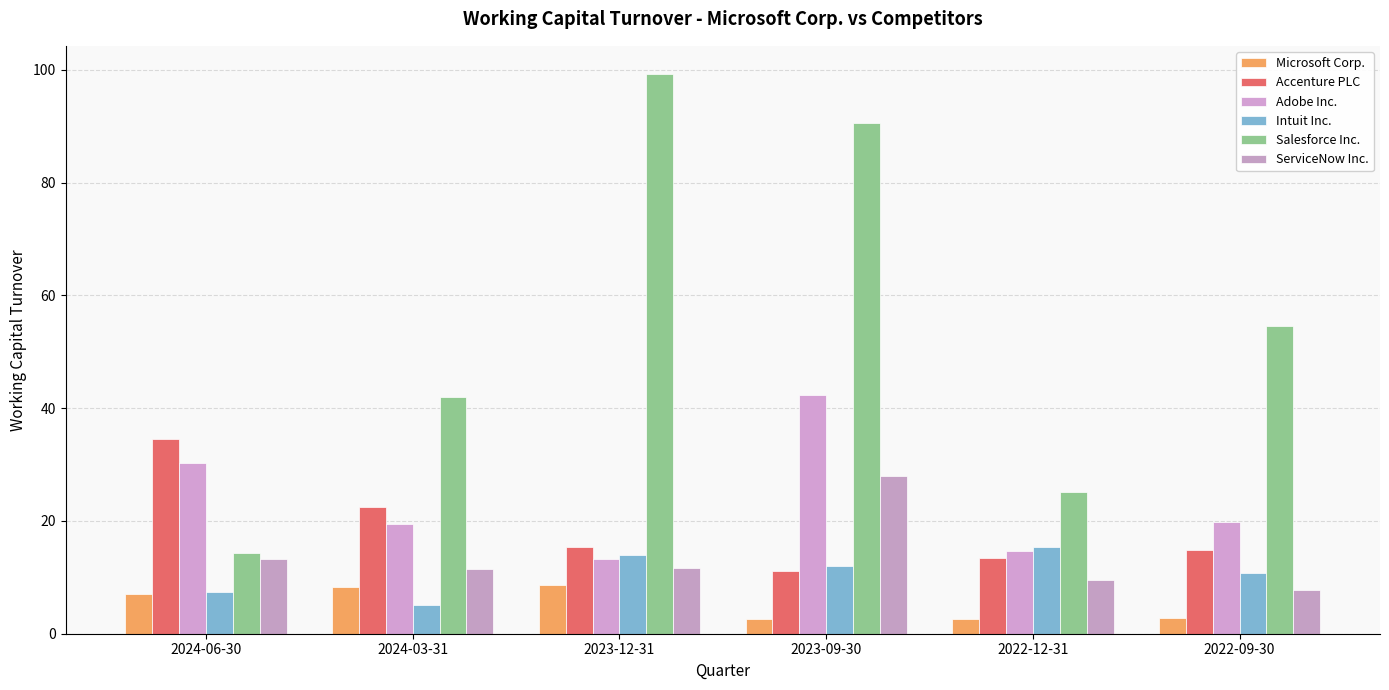

Does the chart contain any negative values?

No